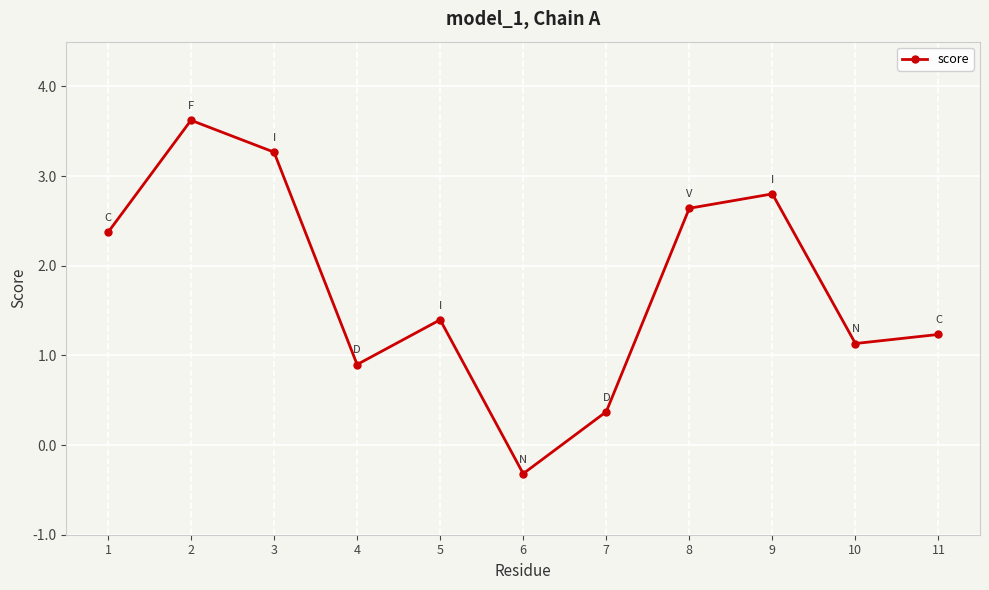

How many data points are less than 1?

3